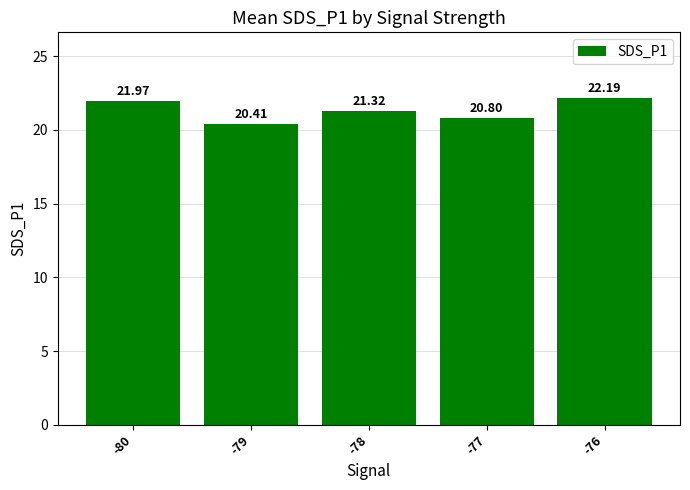

What is the change in value from -78 to -76?

+0.9